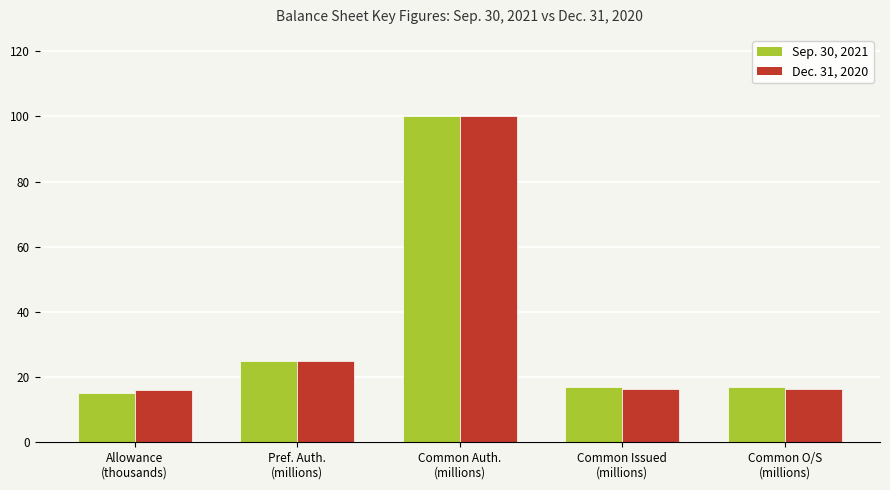

Which series has the widest spread of values?

Sep. 30, 2021